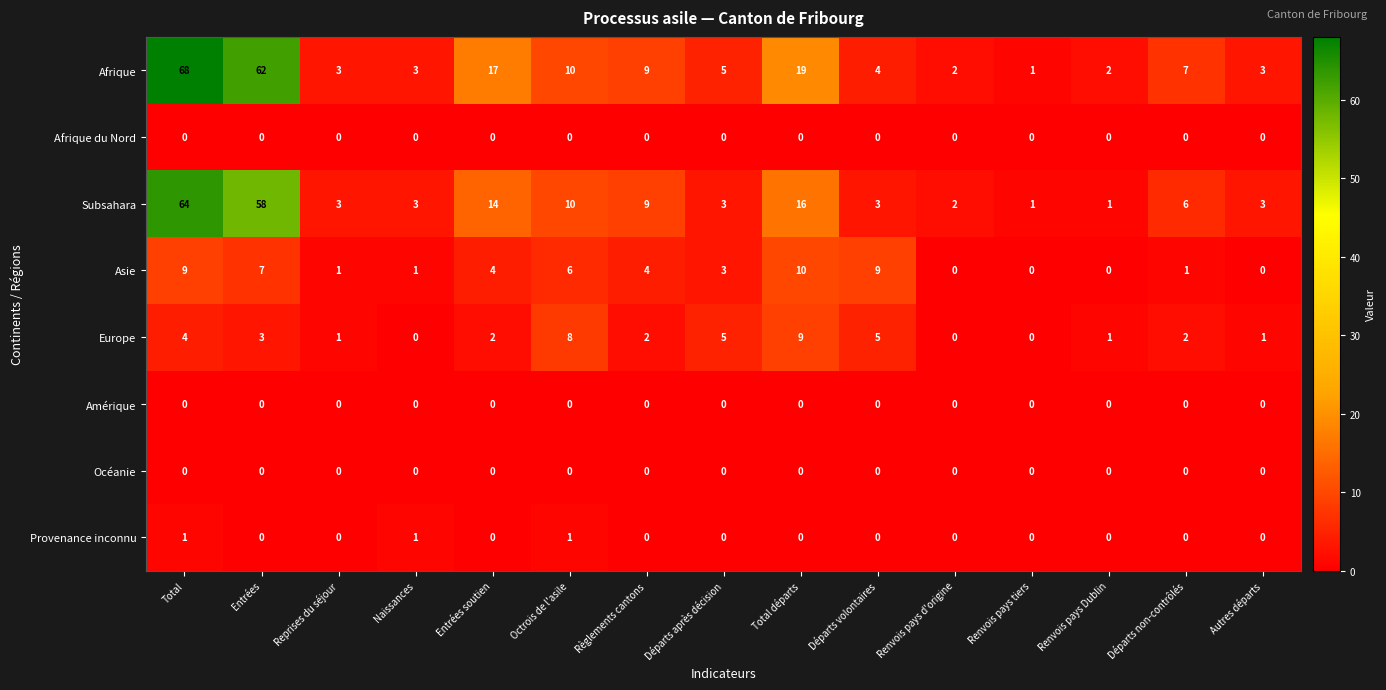

At which category is the sum across all series the highest?

Total